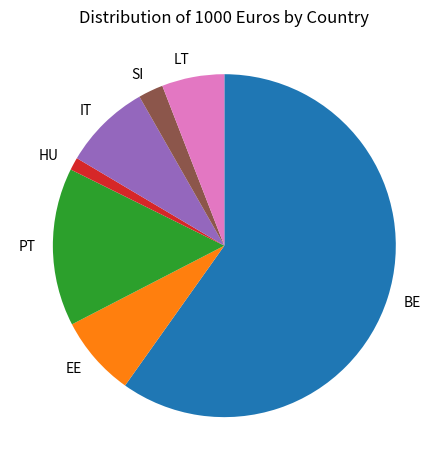

What is the smallest slice in the pie chart?

HU